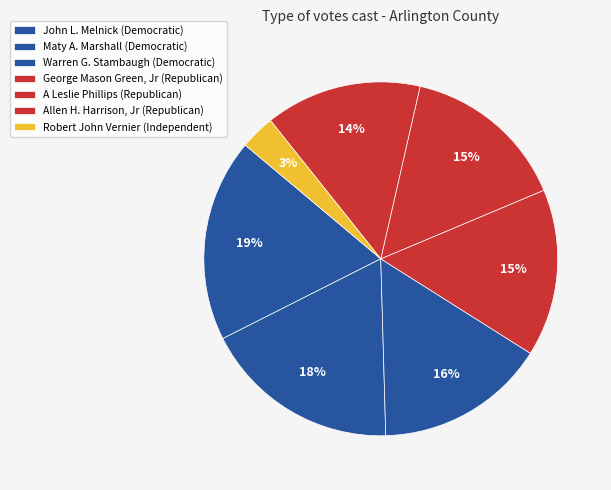

How many slices are in this pie chart?

7